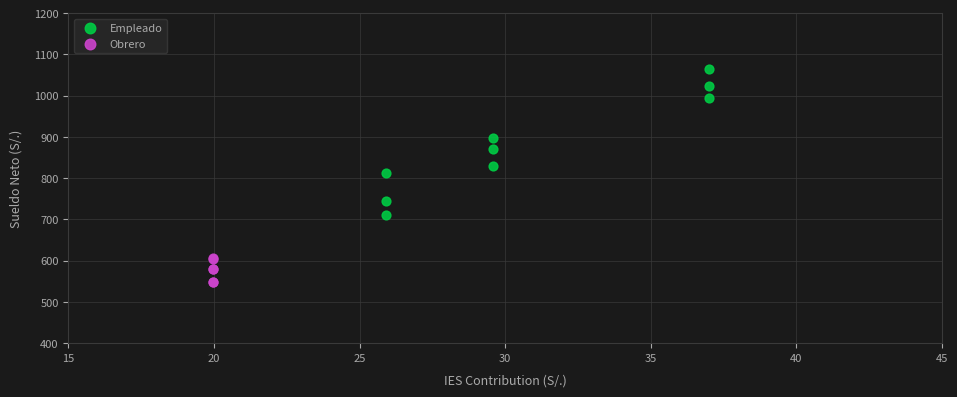

Which series contains the lowest Y value?

Obrero